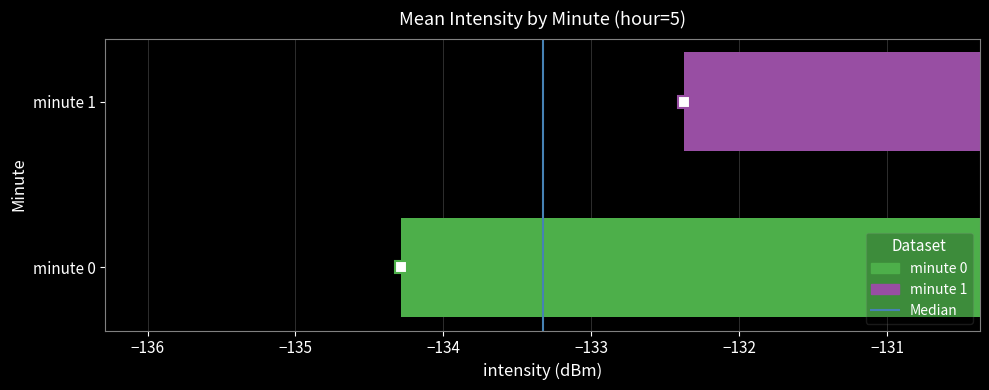

Are the bars horizontal?

Yes